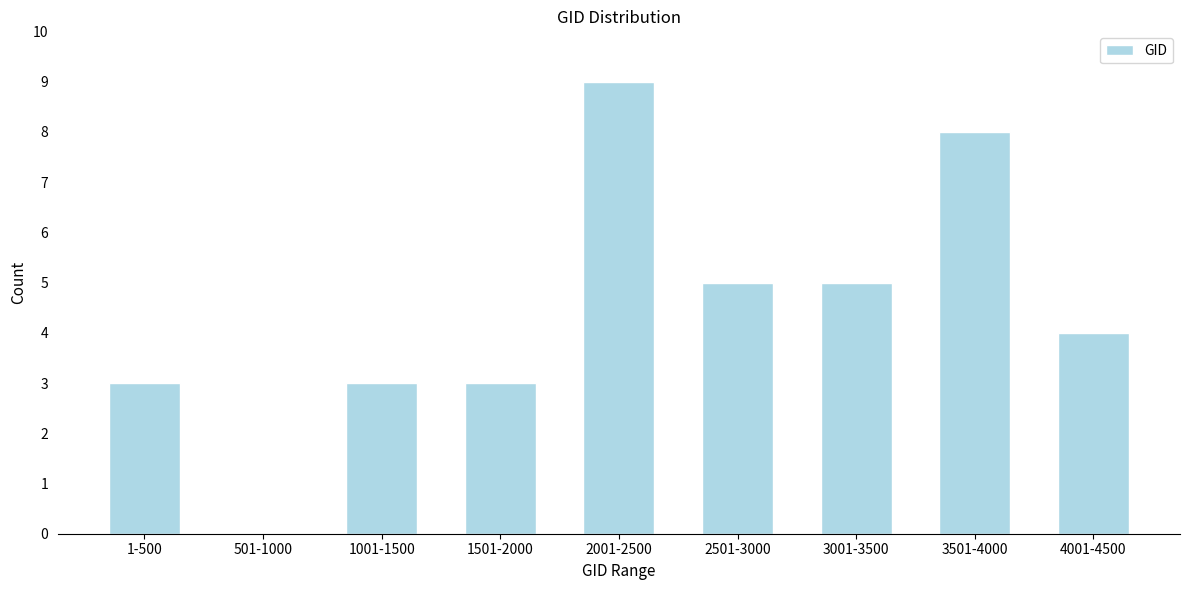

Reading left to right, extract all data points from this chart.

1-500=3	501-1000=0	1001-1500=3	1501-2000=3	2001-2500=9	2501-3000=5	3001-3500=5	3501-4000=8	4001-4500=4